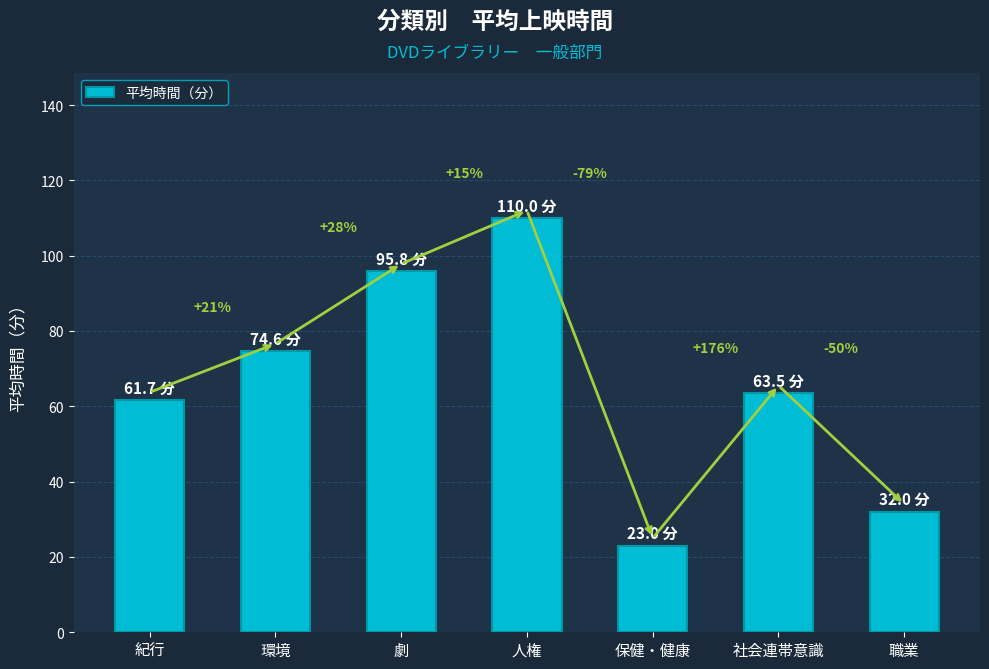

Are the bars horizontal?

No